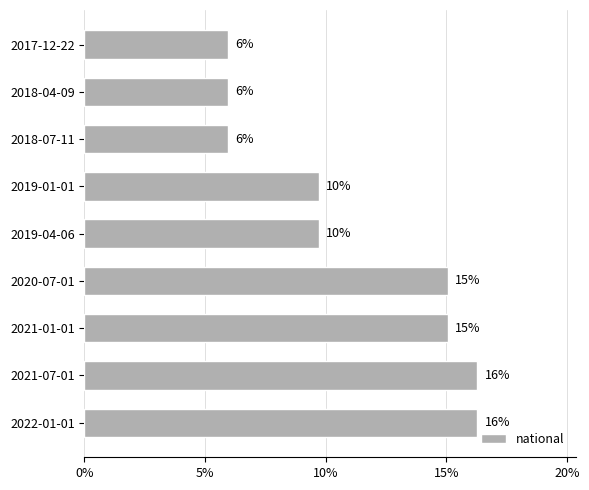

How many data points are less than 9?

3